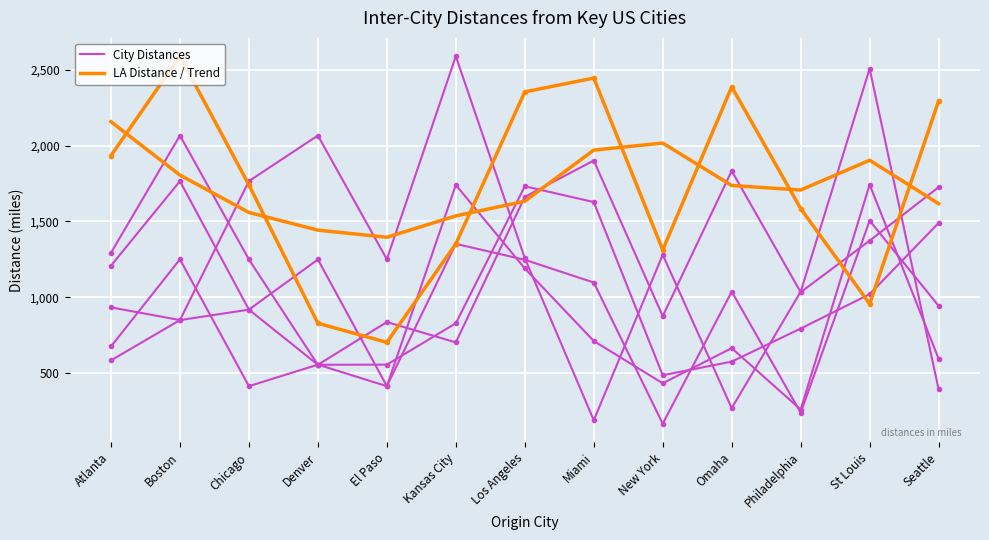

Is the value of Boston at Denver greater than the value of Denver at El Paso?

Yes